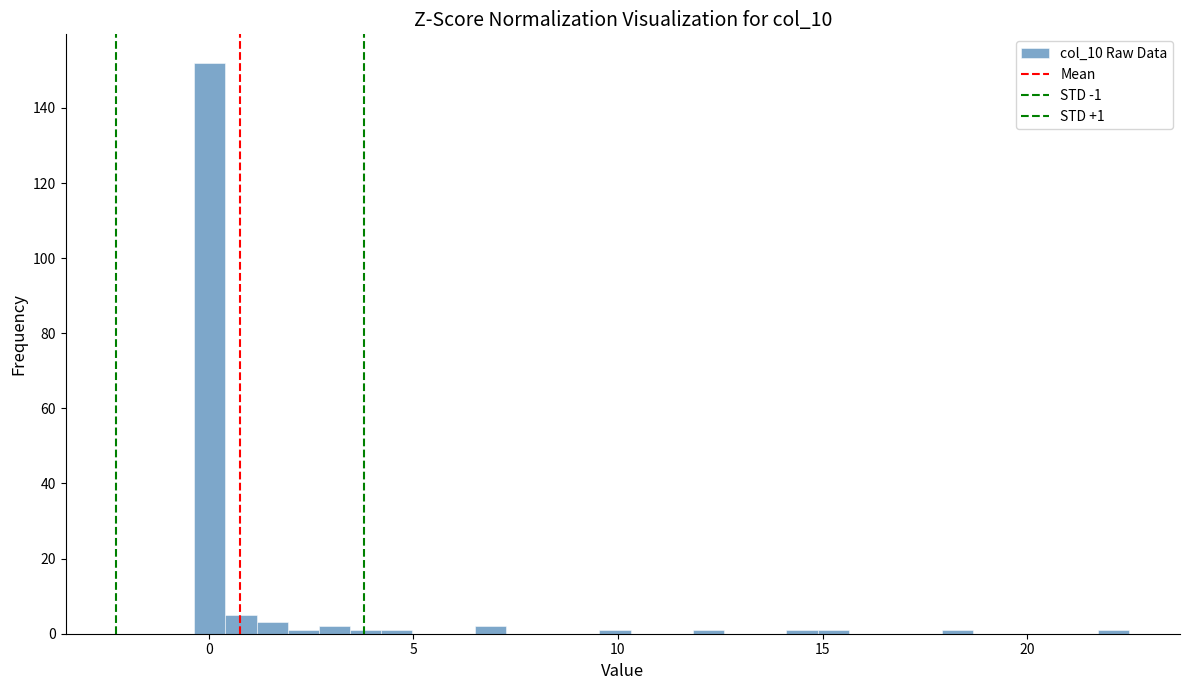

Around what value on the x-axis is the tallest bar? Give the approximate position of its centre, as read against the axis.

0.0